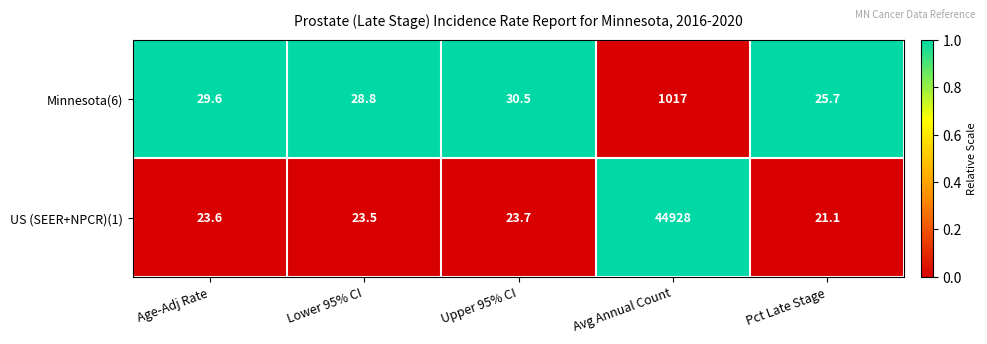

What is the sum of the US (SEER+NPCR)(1) values at Upper 95% CI and Lower 95% CI?

47.2